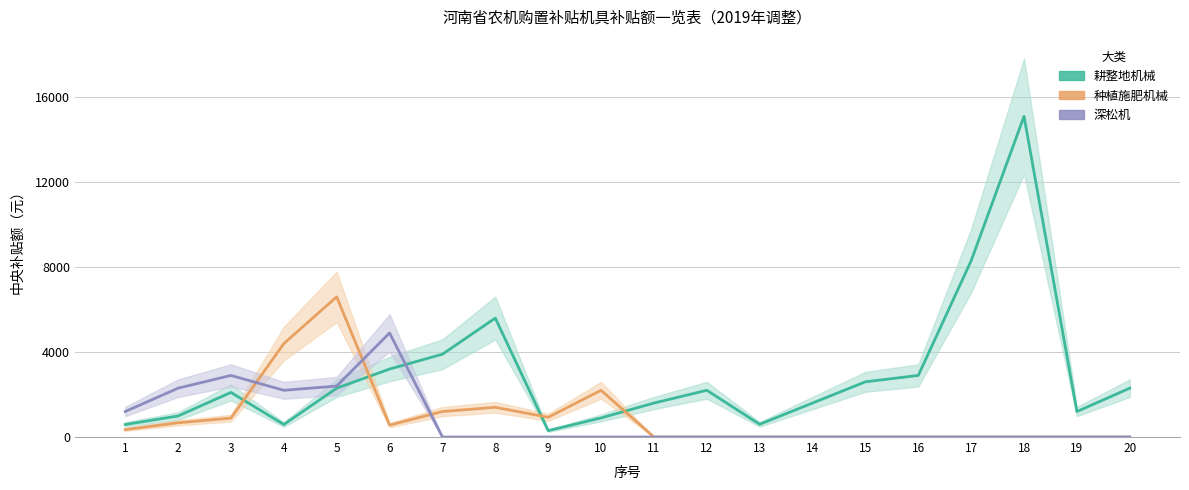

How many values in 种植施肥机械 are above zero?

10